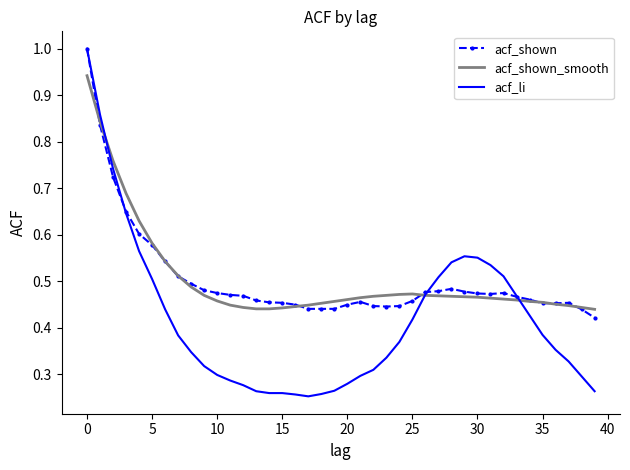

Count the number of data series in this chart.

3